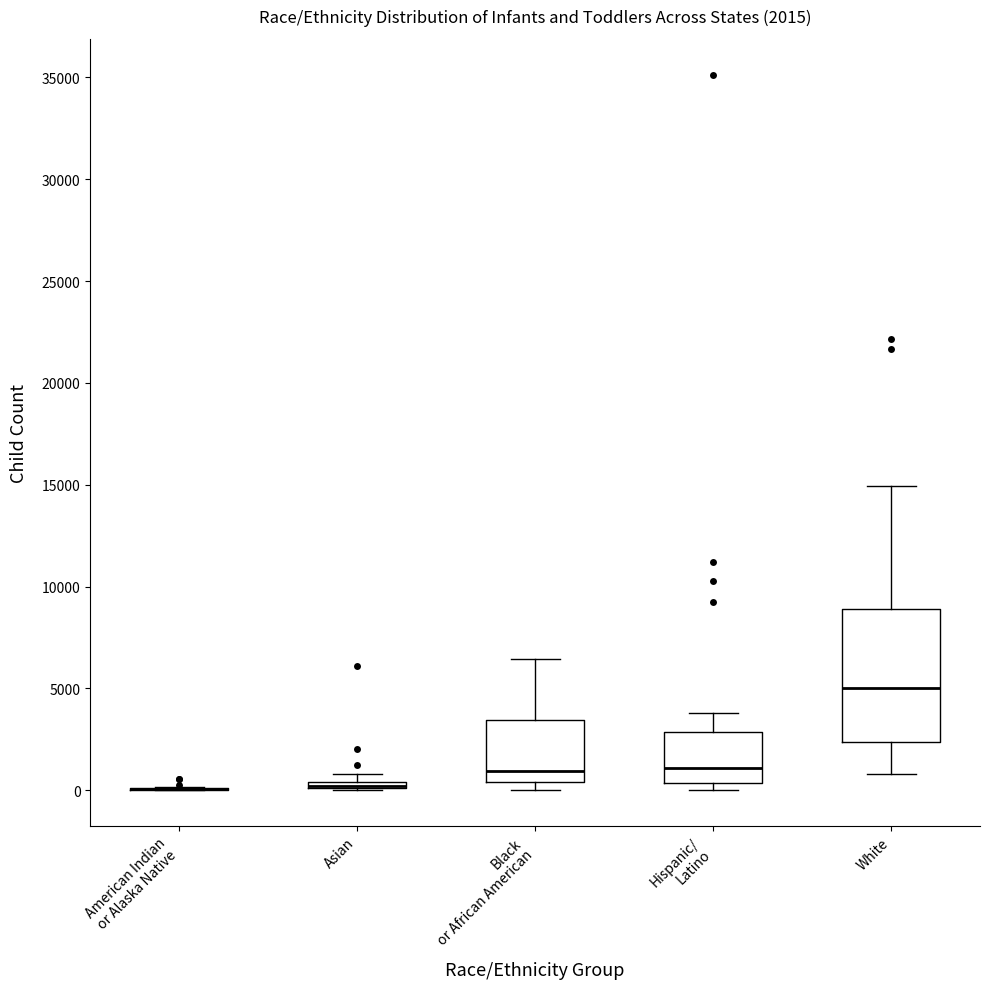

Comparing the boxes themselves (not the whiskers), which one is the tallest?

White